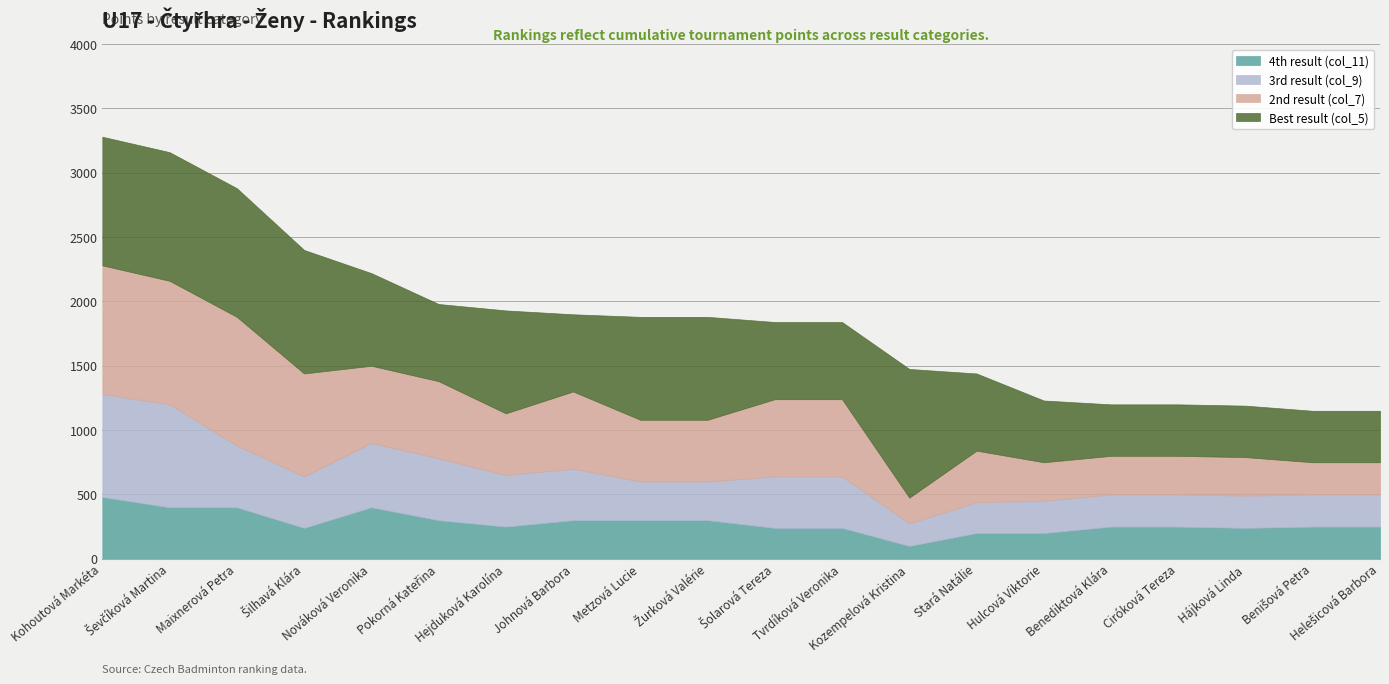

What is the maximum value for 4th result (col_11)?

480